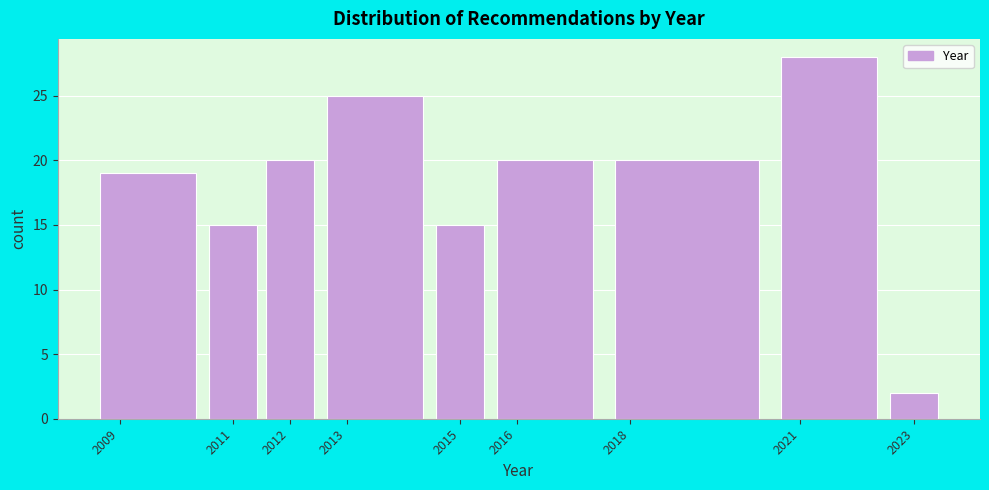

Reading left to right, transcribe this chart: for each bar, give the range it covers on the x-axis and its height. The values are not printed on the chart, so give them approximately, as read against the axis.

2008.5 to 2010.5: 19
2010.5 to 2011.5: 15
2011.5 to 2012.5: 20
2012.5 to 2014.5: 25
2014.5 to 2015.5: 15
2015.5 to 2017.5: 20
2017.5 to 2020.5: 20
2020.5 to 2022.5: 28
2022.5 to 2023.5: 2